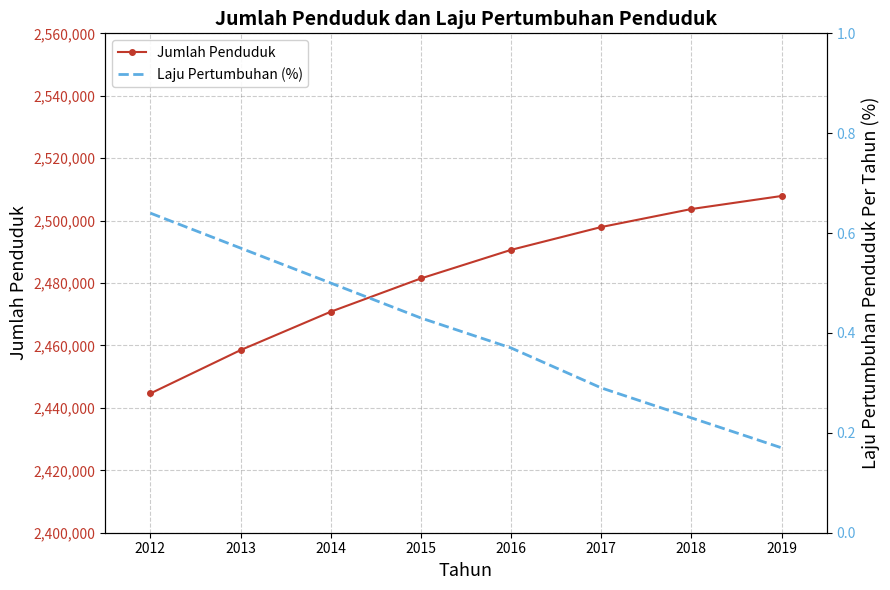

What are all the series names shown in the legend?

Jumlah Penduduk, Laju Pertumbuhan (%)